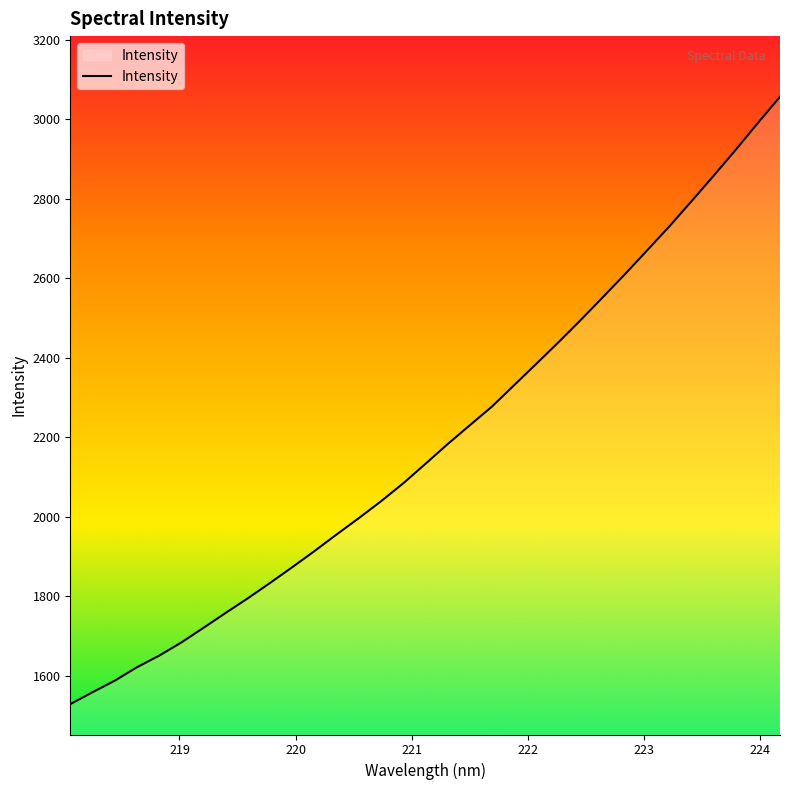

What is the smallest value displayed?

1528.5